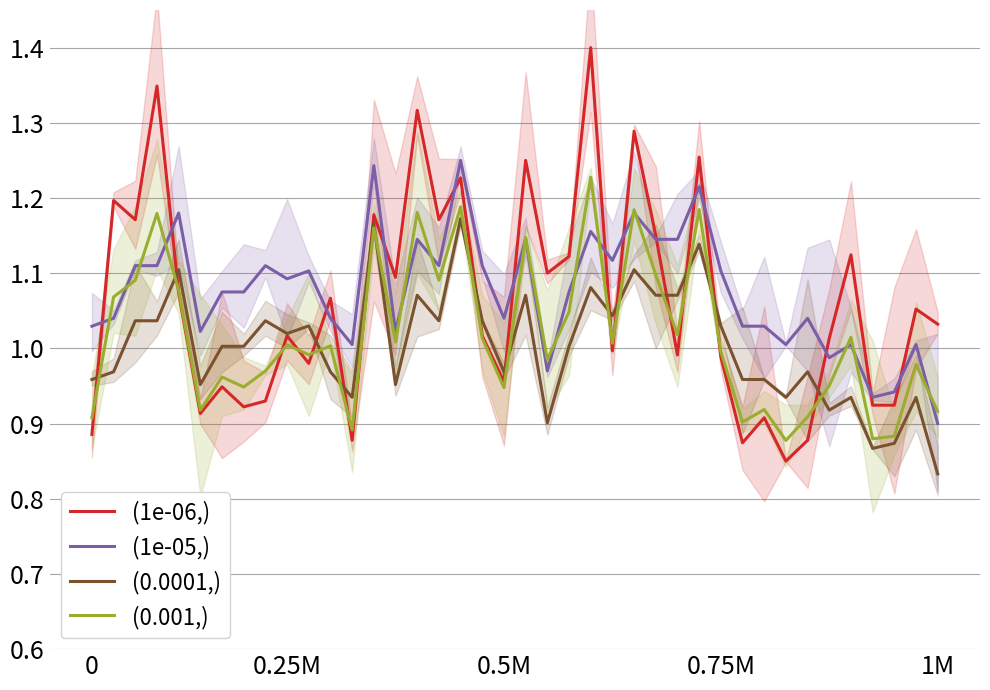

True or false: (1e-05,) and (0.0001,) cross at least once.

False